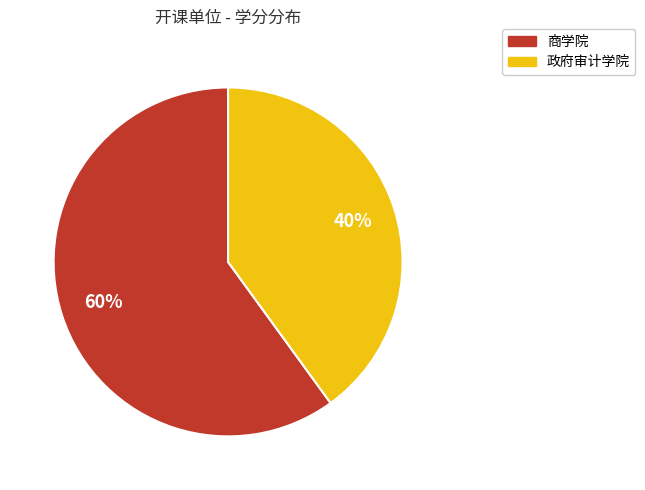

Which slice is the largest?

商学院